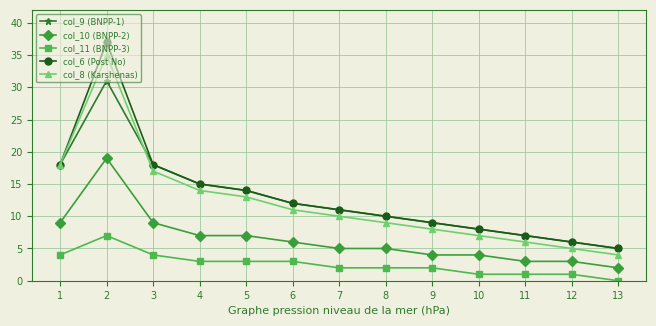

What is the sum of all col_6 (Post No) values?

170